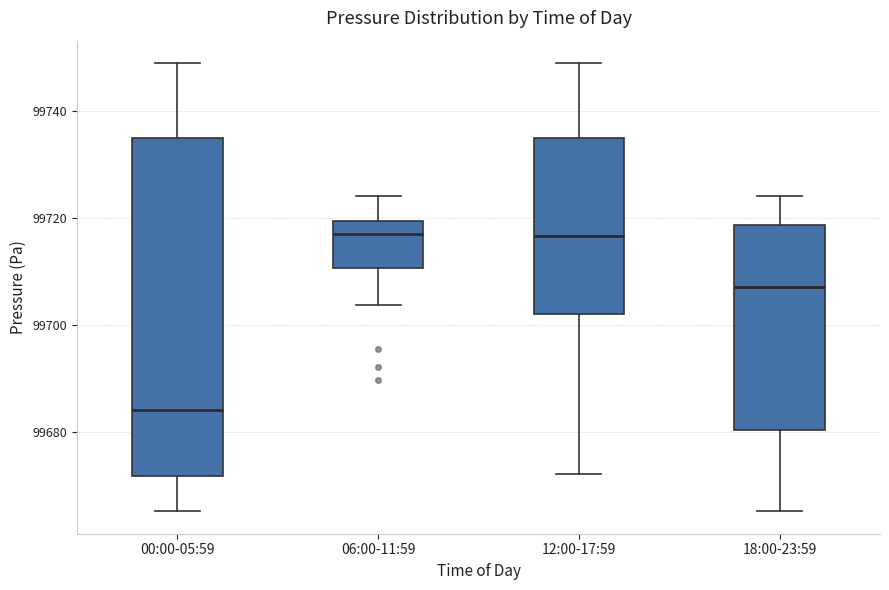

Where does the lower whisker of the box for 12:00-17:59 end on the y-axis? The values are not printed on the chart, so give them approximately, as read against the axis.

99672